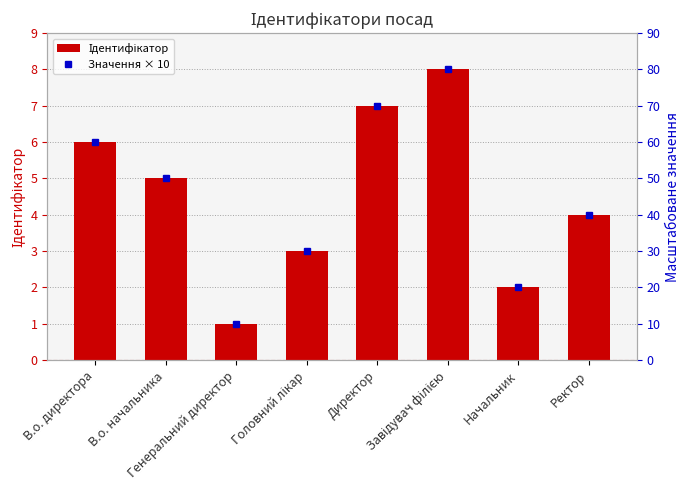

What are all the series names shown in the legend?

Ідентифікатор, Значення × 10